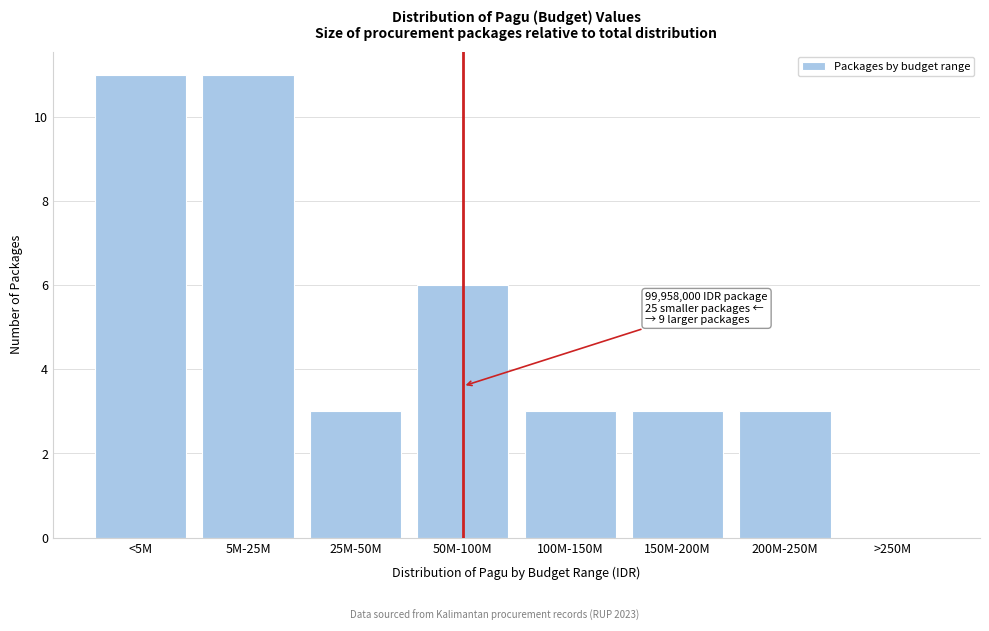

Reading right to left, list all the values displayed in this chart.

>250M=0	200M-250M=3	150M-200M=3	100M-150M=3	50M-100M=6	25M-50M=3	5M-25M=11	<5M=11